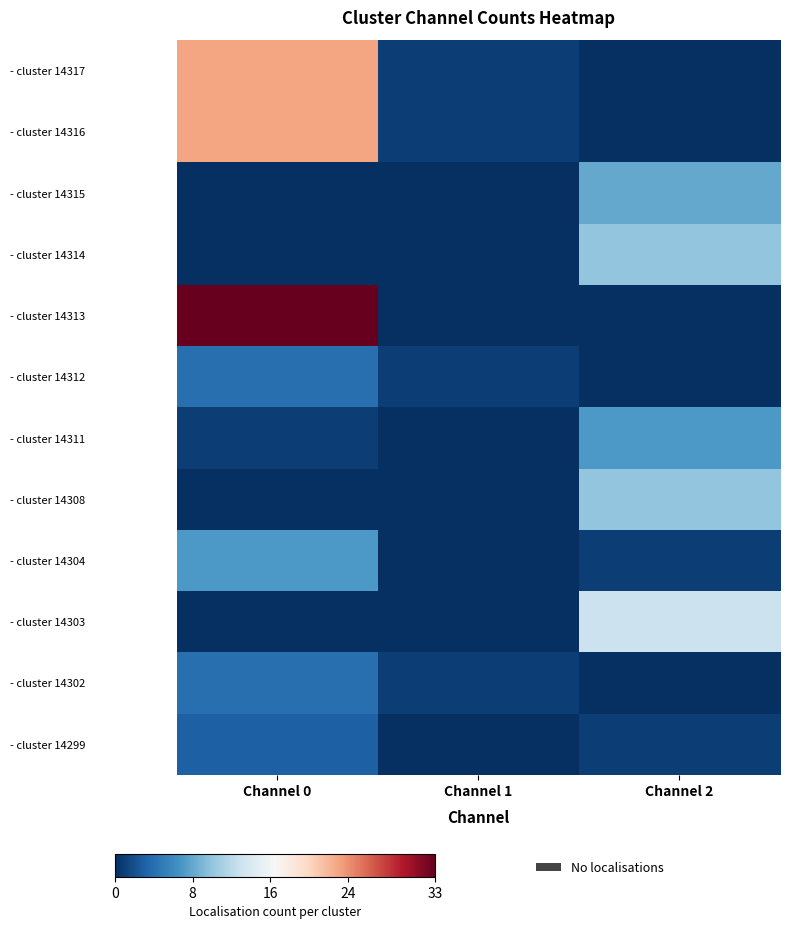

At Channel 2, list the series in order from largest to smallest.

- cluster 14303, - cluster 14314, - cluster 14308, - cluster 14315, - cluster 14311, - cluster 14304, - cluster 14299, - cluster 14317, - cluster 14316, - cluster 14313, - cluster 14312, - cluster 14302